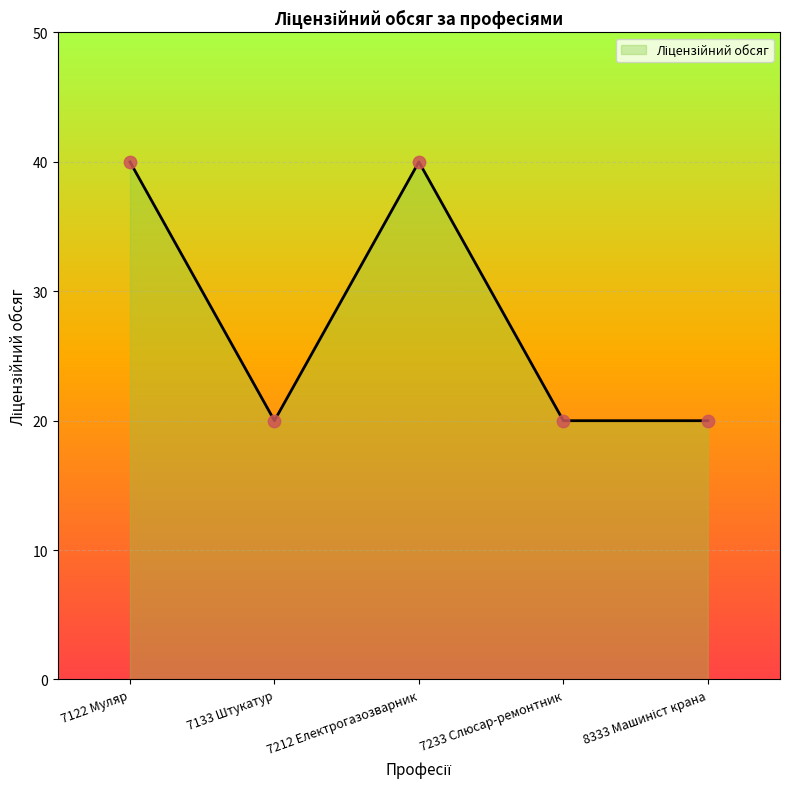

What is the ratio of the value at 7233 Слюсар-ремонтник to the value at 7212 Електрогазозварник?

0.5